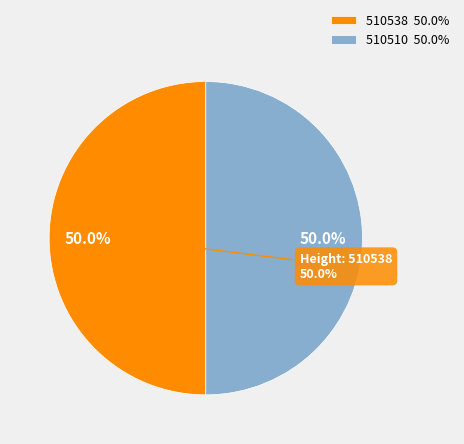

To the nearest percent, what percentage of the pie is 510510?

50%